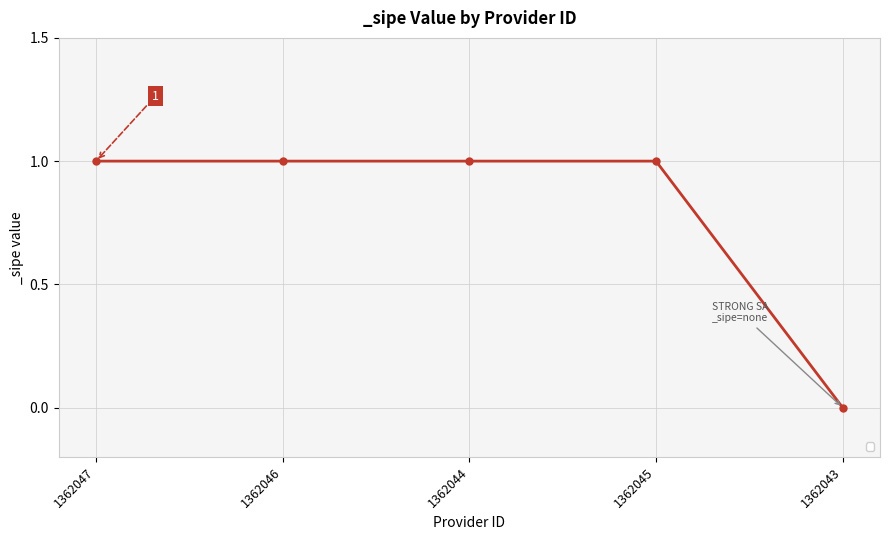

How many positive values are there?

4